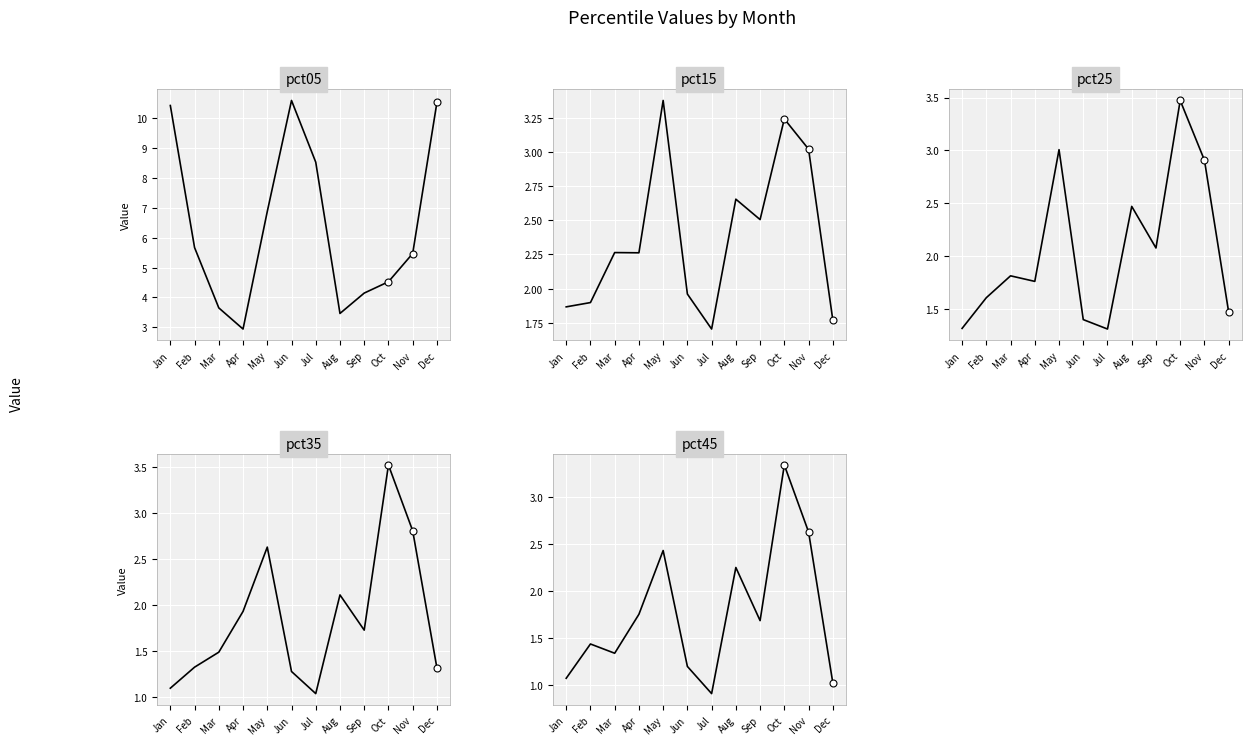

Is the value of pct45 at Jul greater than the value of pct35 at May?

No